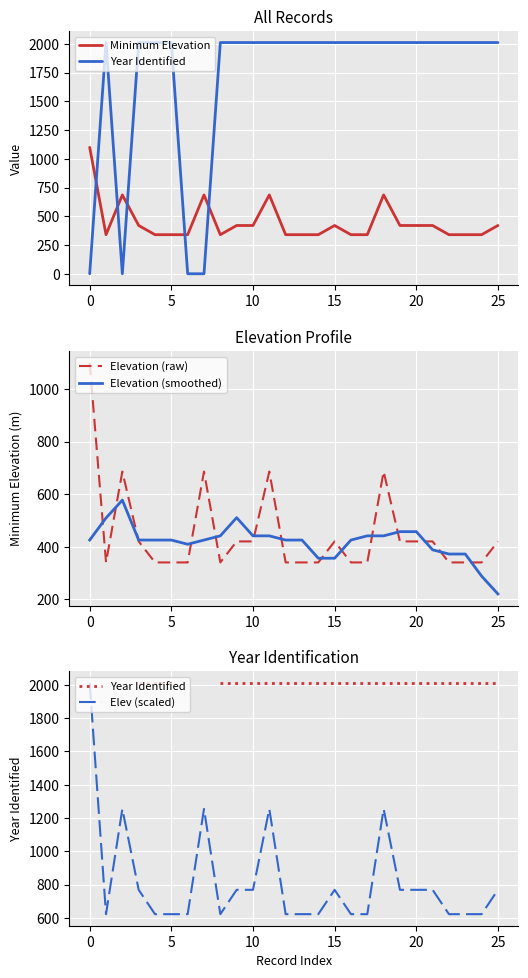

What is the lowest value of the Elev (scaled) series?

621.9